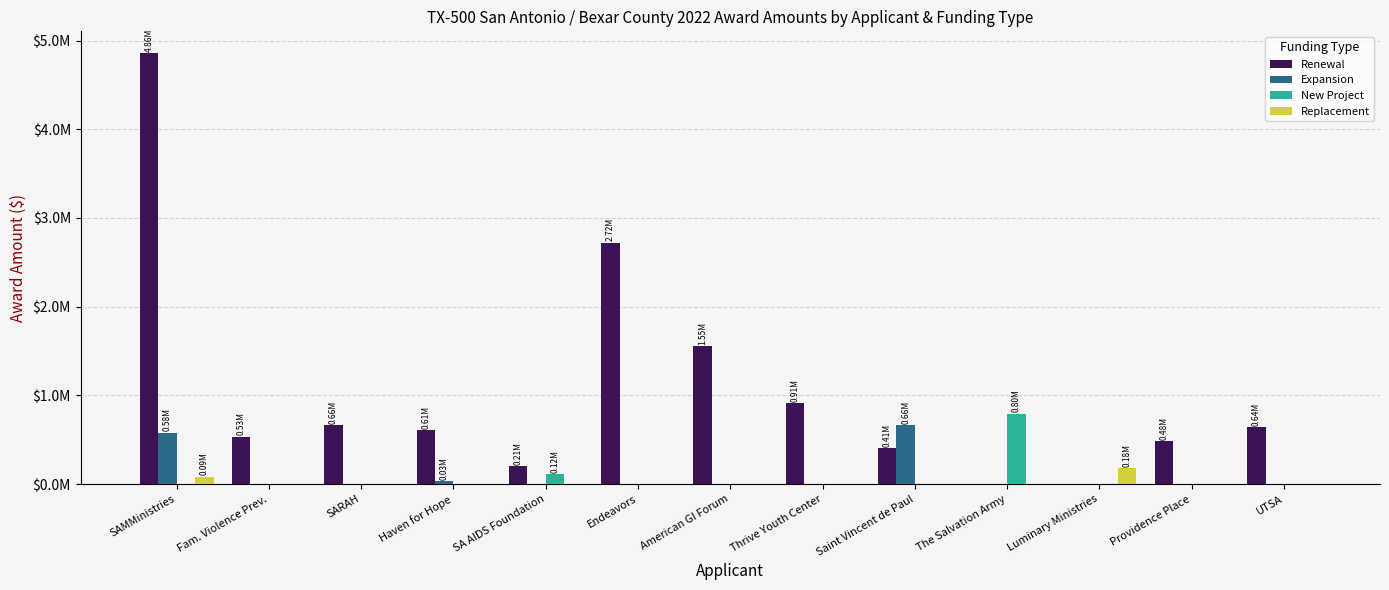

Rank the categories by New Project value from lowest to highest.

SAMMinistries, Fam. Violence Prev., SARAH, Haven for Hope, Endeavors, American GI Forum, Thrive Youth Center, Saint Vincent de Paul, Luminary Ministries, Providence Place, UTSA, SA AIDS Foundation, The Salvation Army